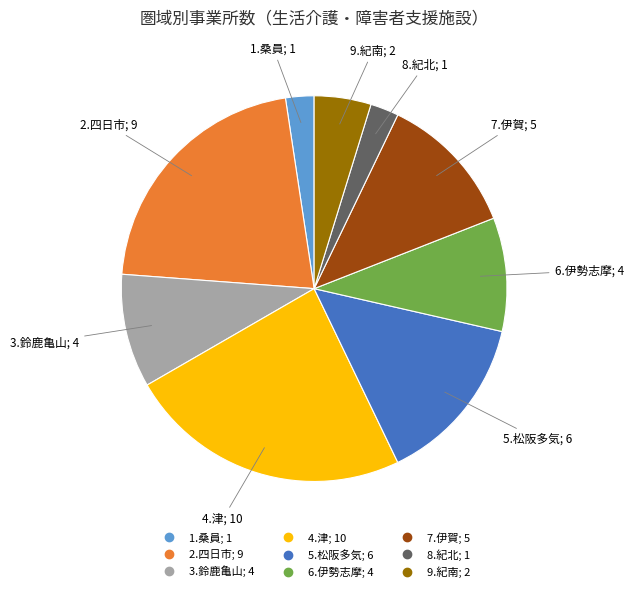

Which slice is the largest?

4.津